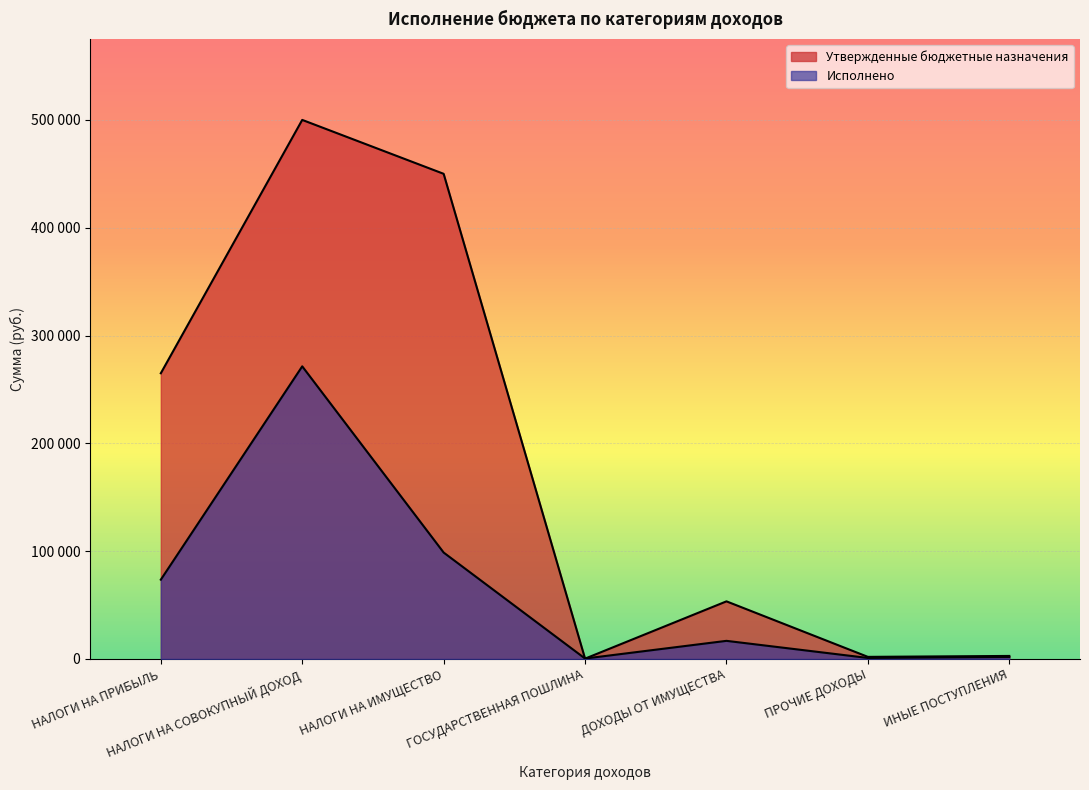

What is the label of the 1st point from the right?

ИНЫЕ ПОСТУПЛЕНИЯ